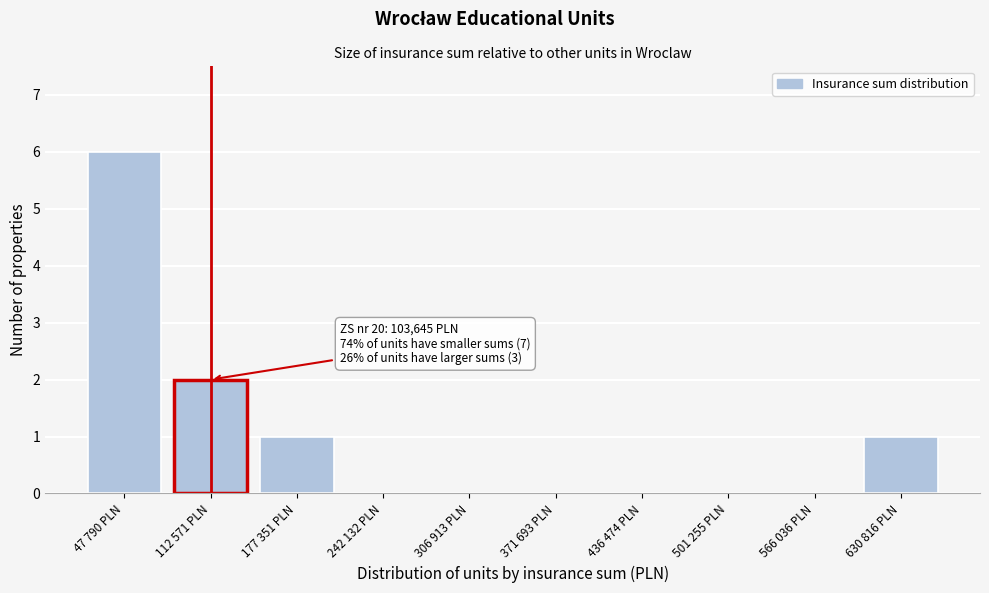

Reading left to right, transcribe all the data shown in this chart.

47 790 PLN=6	112 571 PLN=2	177 351 PLN=1	242 132 PLN=0	306 913 PLN=0	371 693 PLN=0	436 474 PLN=0	501 255 PLN=0	566 036 PLN=0	630 816 PLN=1